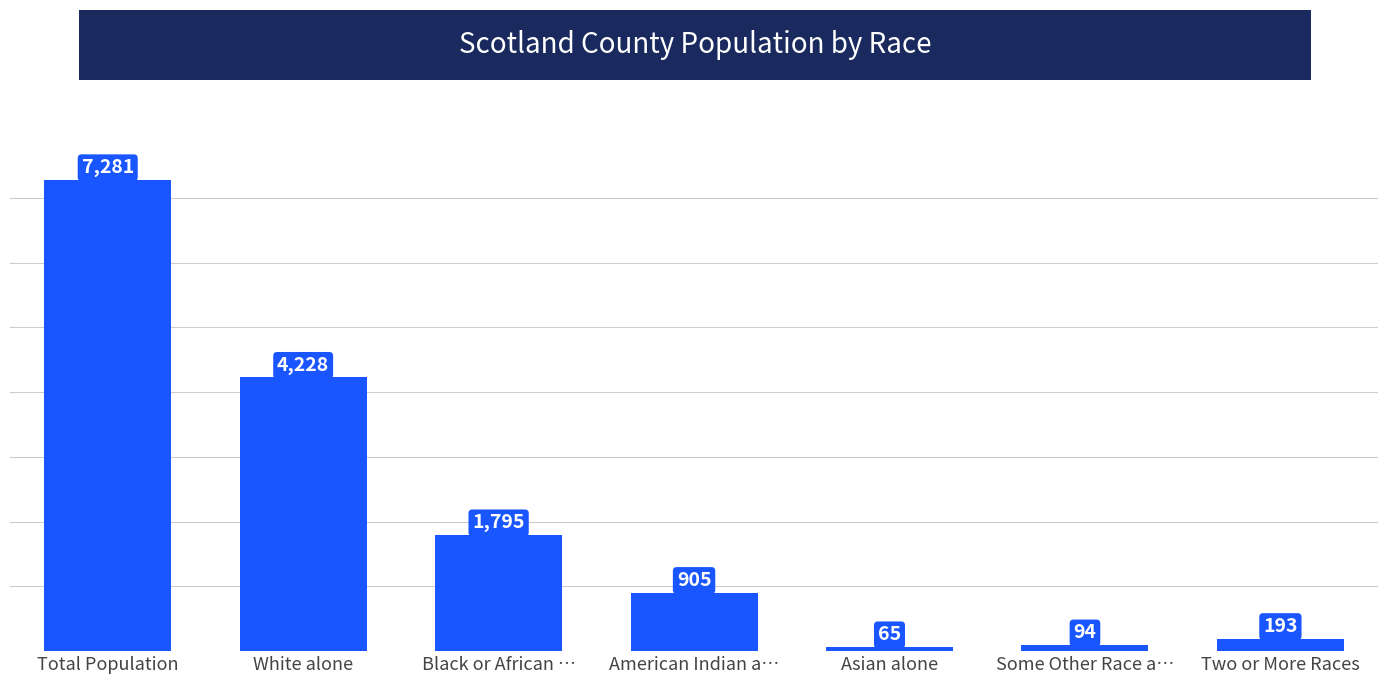

Approximately how many times larger is the value at Two or More Races compared to American Indian a…?

0.2